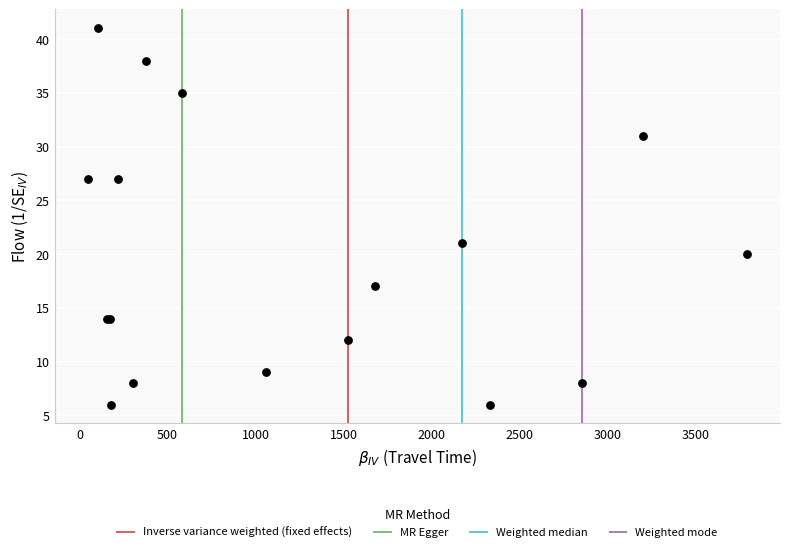

What Y value in the scatter plot is closest to 23?

21